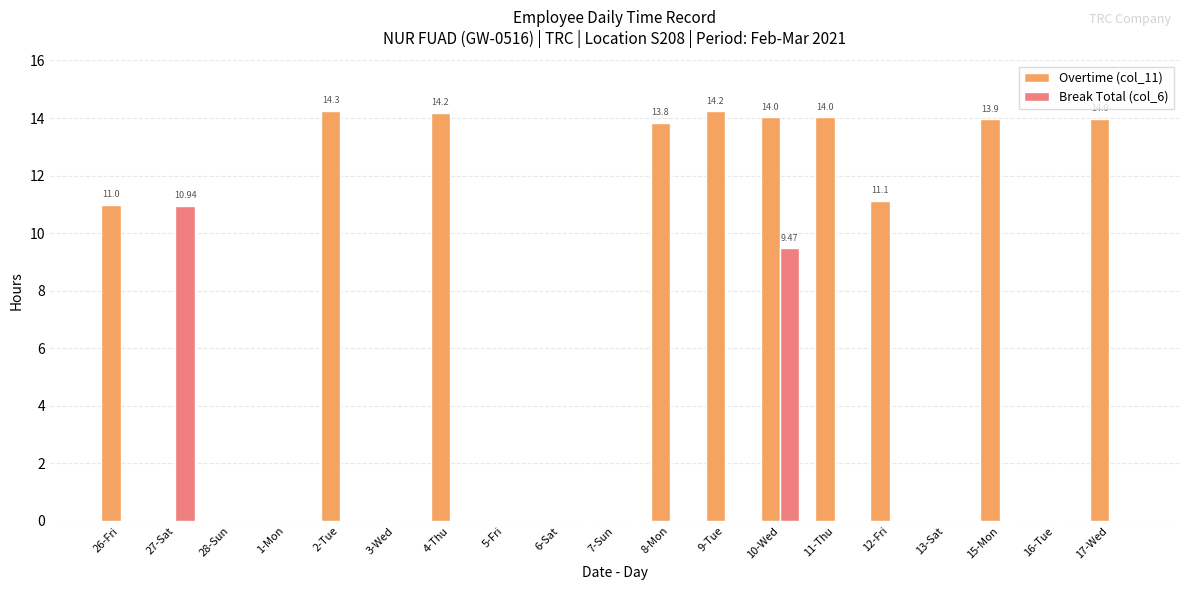

Where does the Overtime (col_11) series first go above 10?

26-Fri